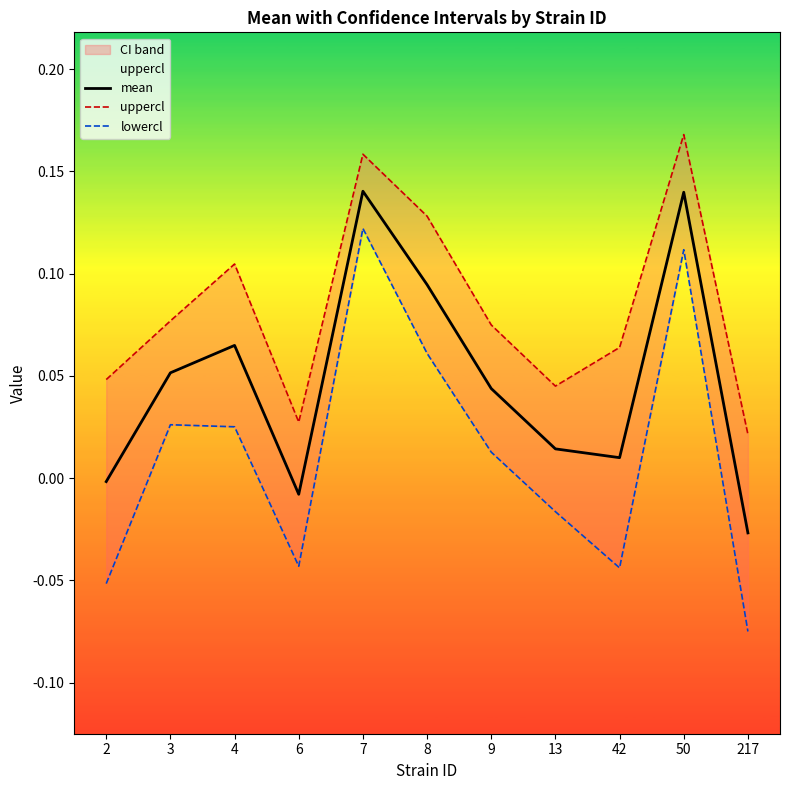

The lowercl series shows -0.1 at 217. True or false?

True